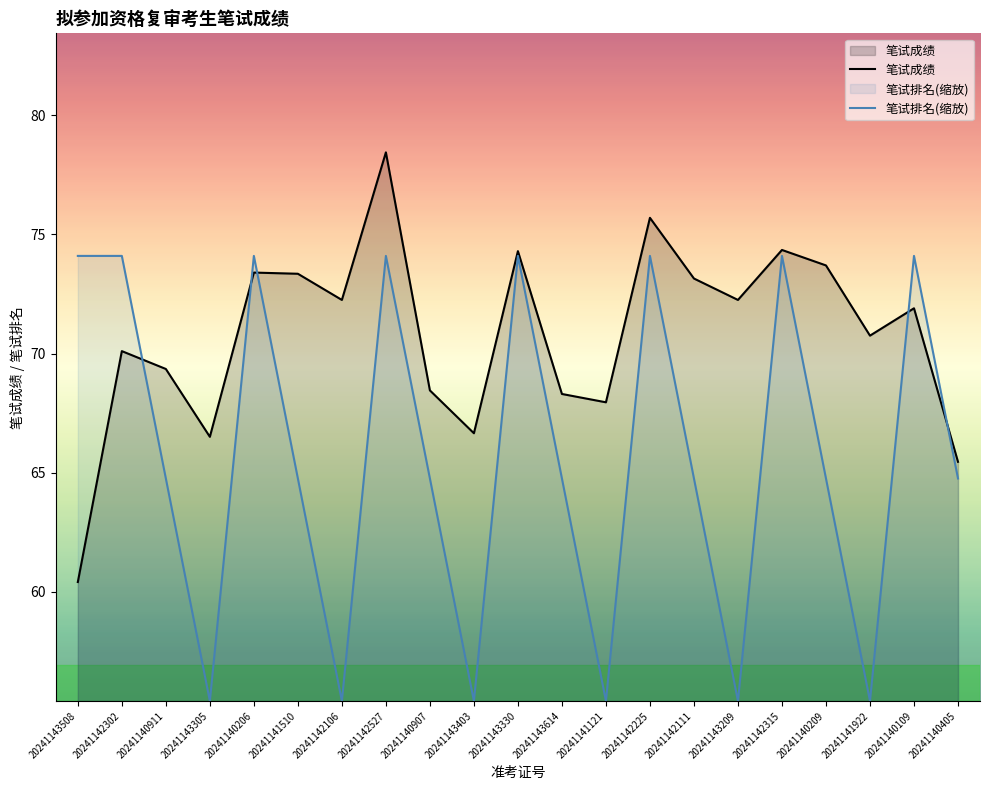

Is it true that 笔试成绩 equals 73.7 at 20241140209?

True